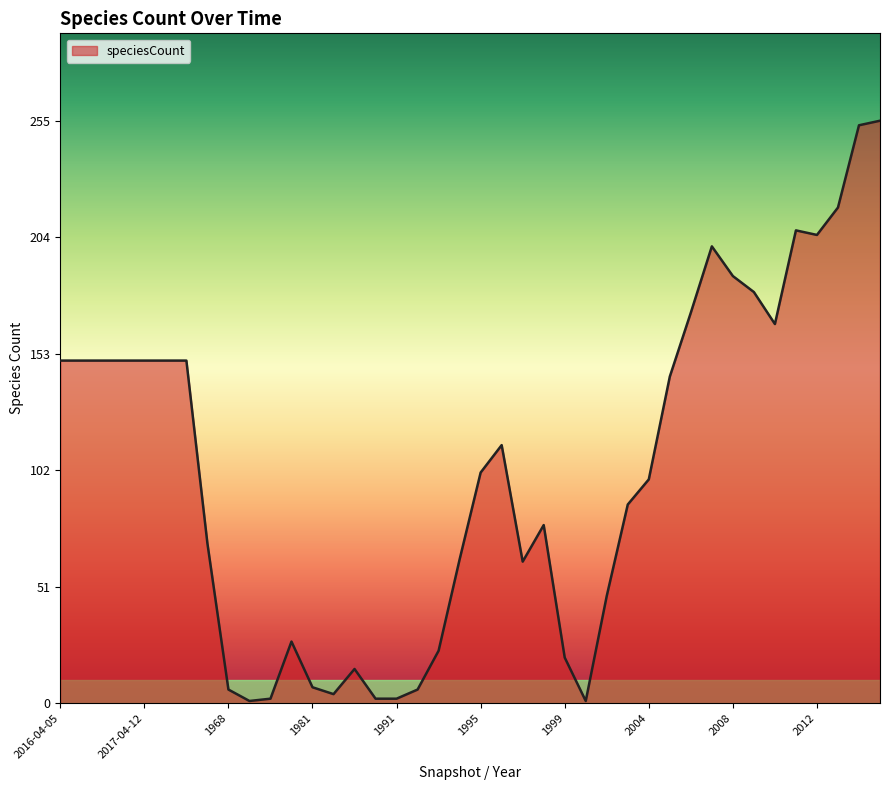

What is the maximum value shown in the chart?

255